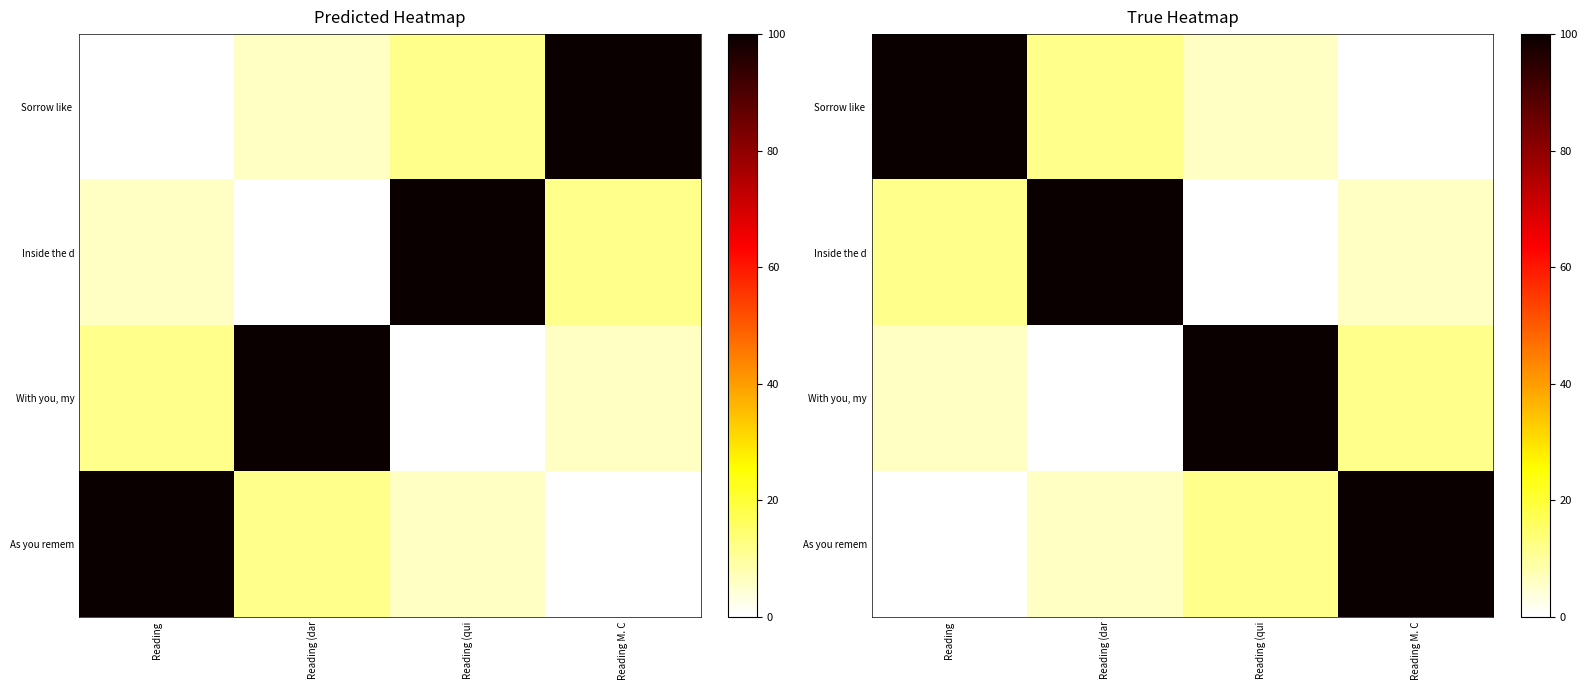

Which has a higher value, Reading (dar or Reading?

Reading